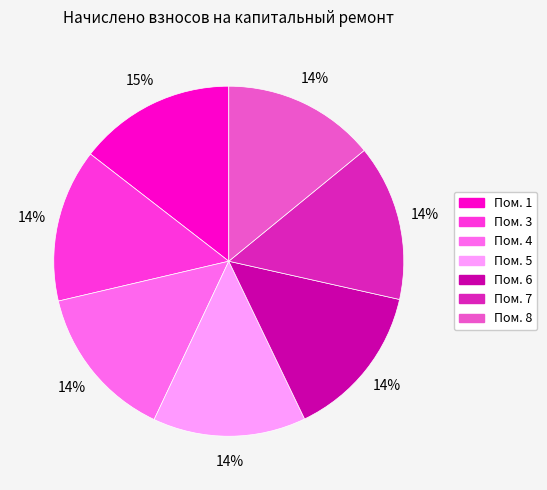

To the nearest percent, what is the average slice percentage?

14%